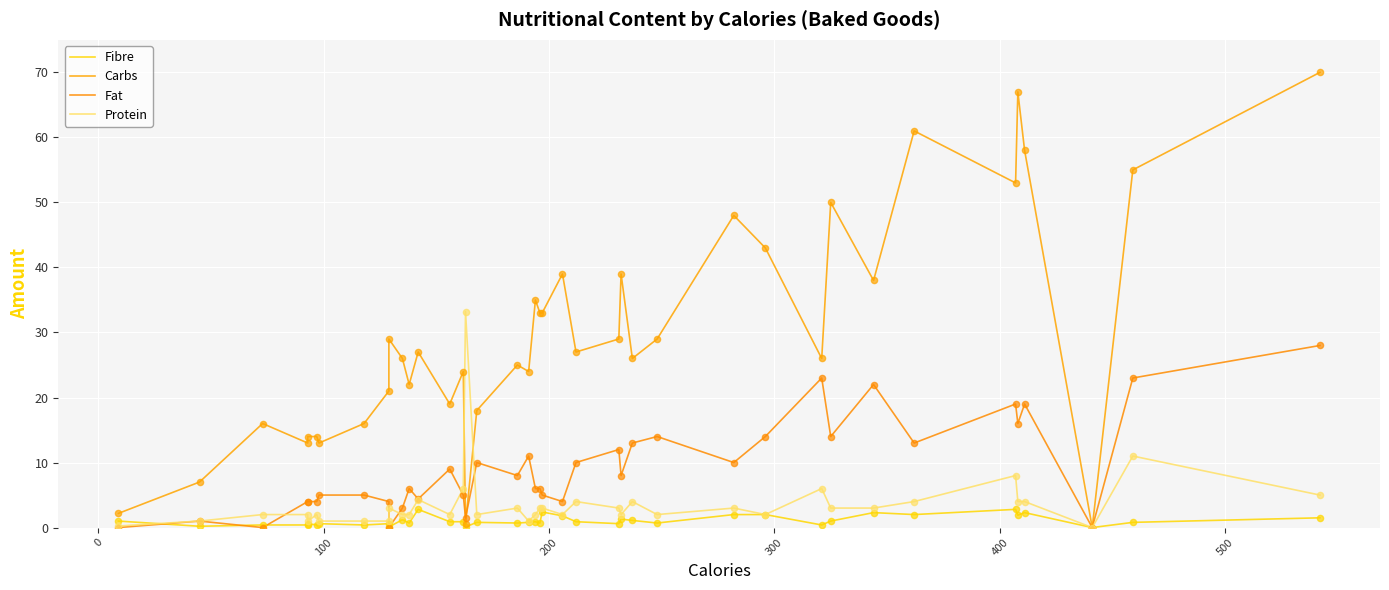

Which series has the largest total across all categories?

Carbs